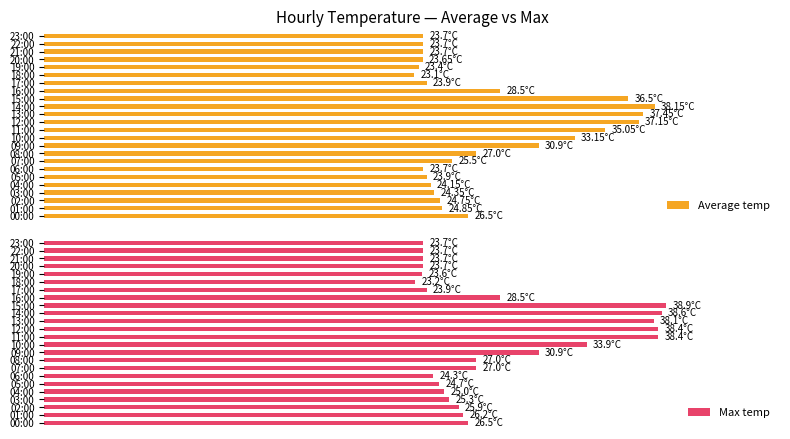

How many values in the Average temp series are below 62?

12